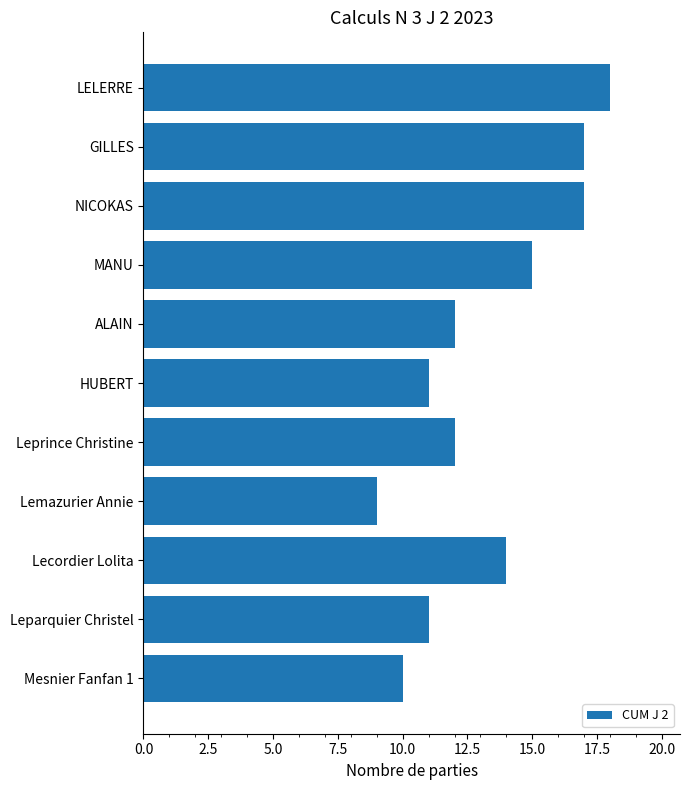

What is the difference between the maximum and minimum values?

9